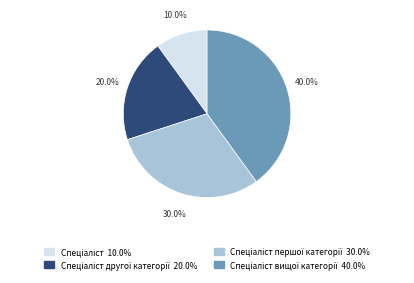

Is there a majority slice in this chart?

No